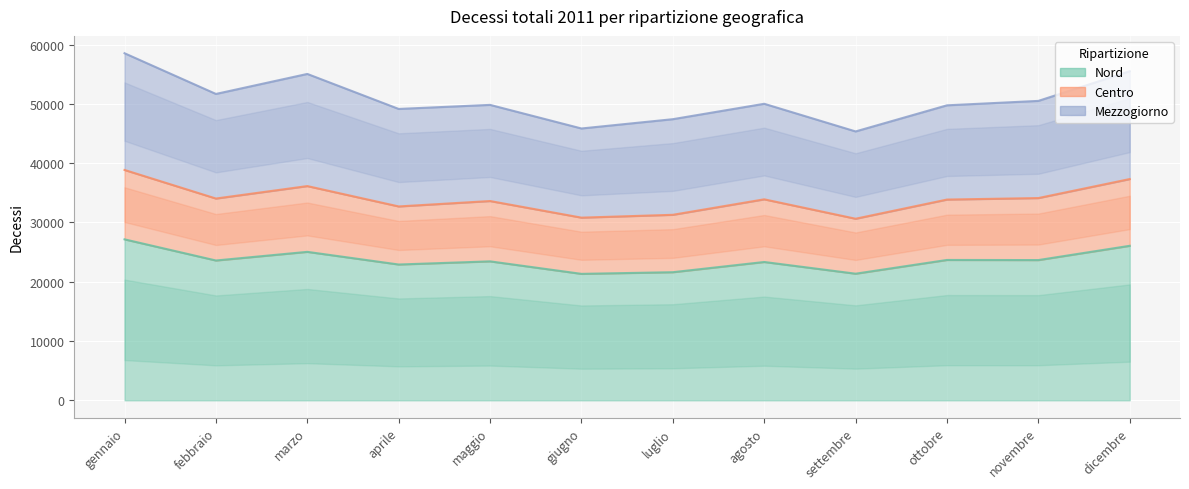

True or false: Centro and Nord cross at least once.

False